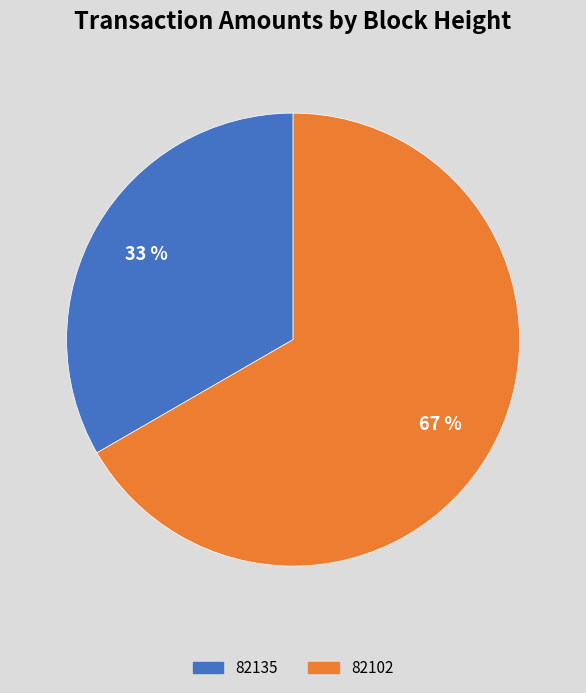

To the nearest percent, what portion does 82135 represent?

33%